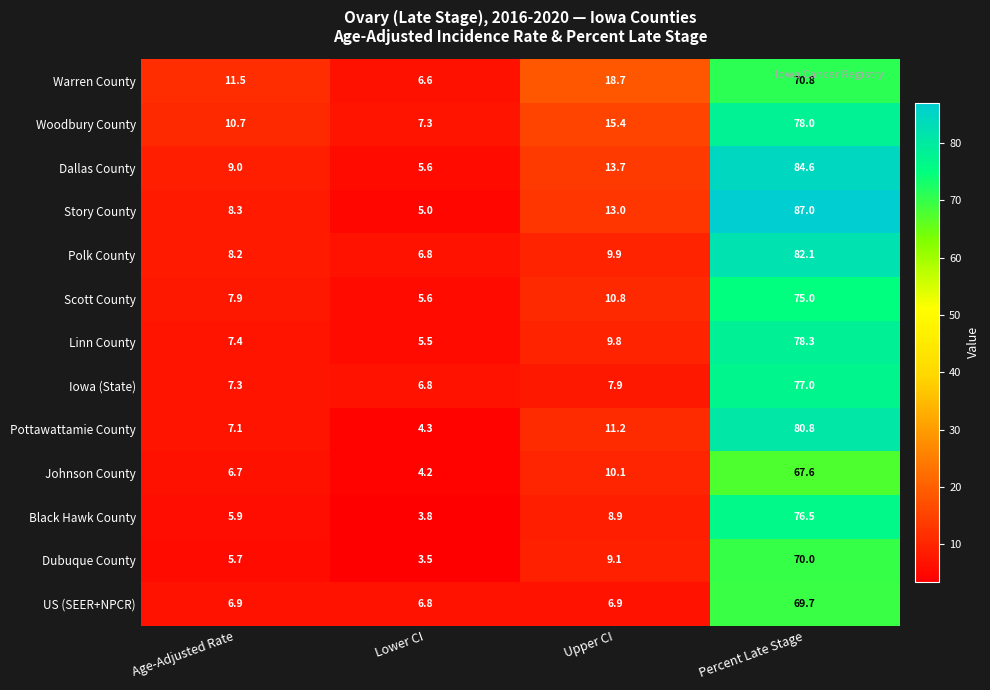

What is the spread (max minus min) of values at Percent Late Stage?

19.4